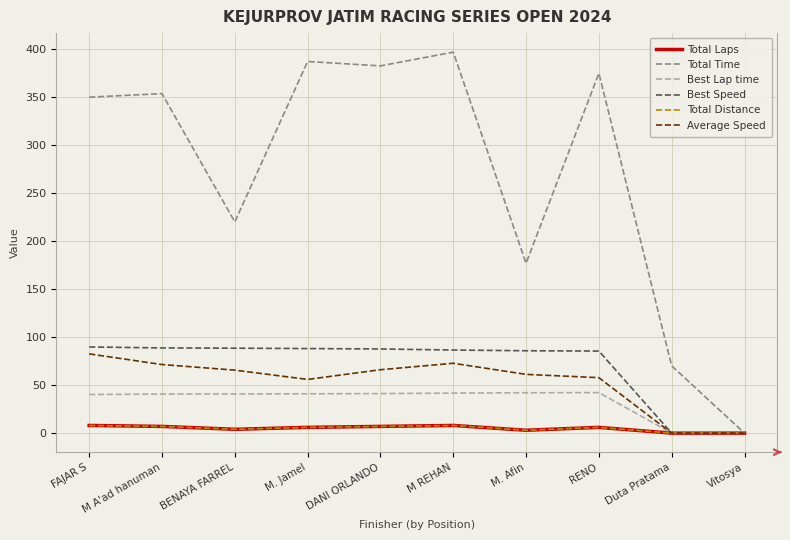

What is the highest value of the Best Lap time series?

42.2